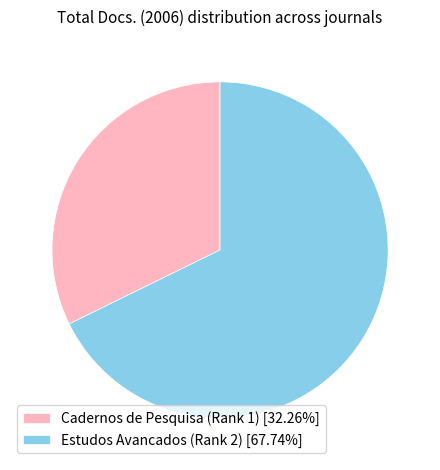

What is the ratio of the value at Estudos Avancados (Rank 2) to the value at Cadernos de Pesquisa (Rank 1)?

2.1